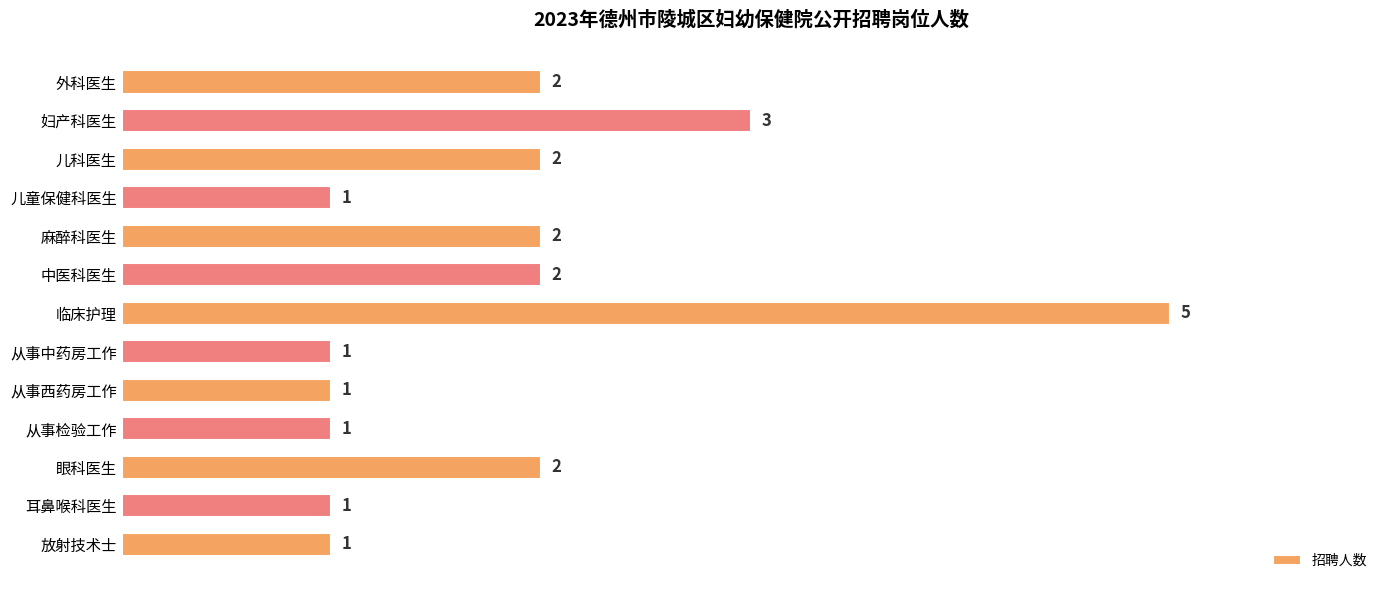

Which label corresponds to the largest value in the chart?

临床护理